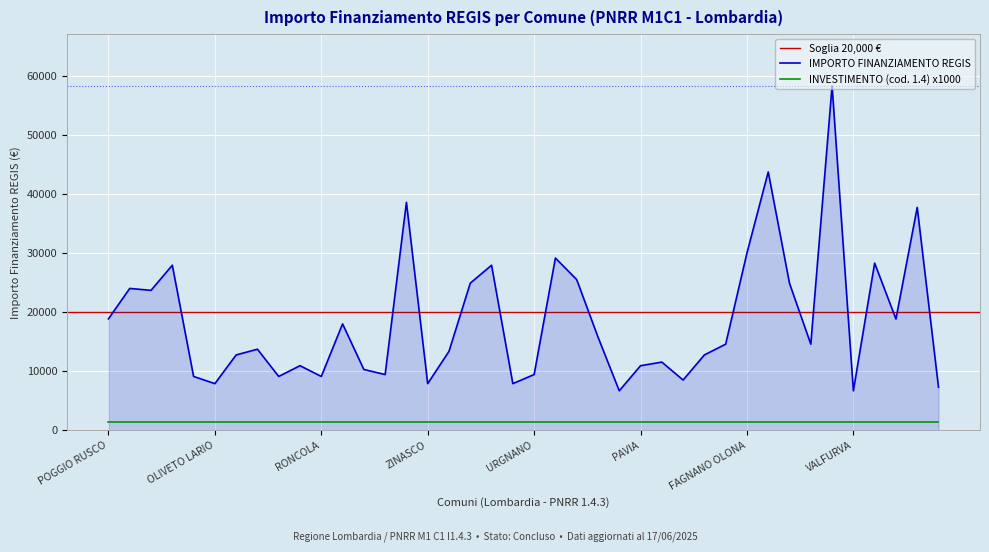

What is the change in value from MOZZANICA to PALAZZOLO SULLOGLIO?

+9071